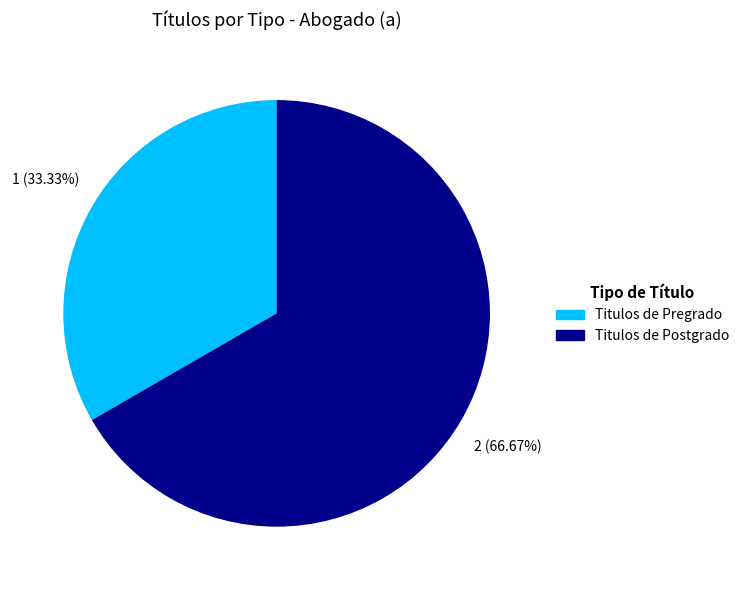

Which category has the biggest portion of the pie?

Titulos de Postgrado